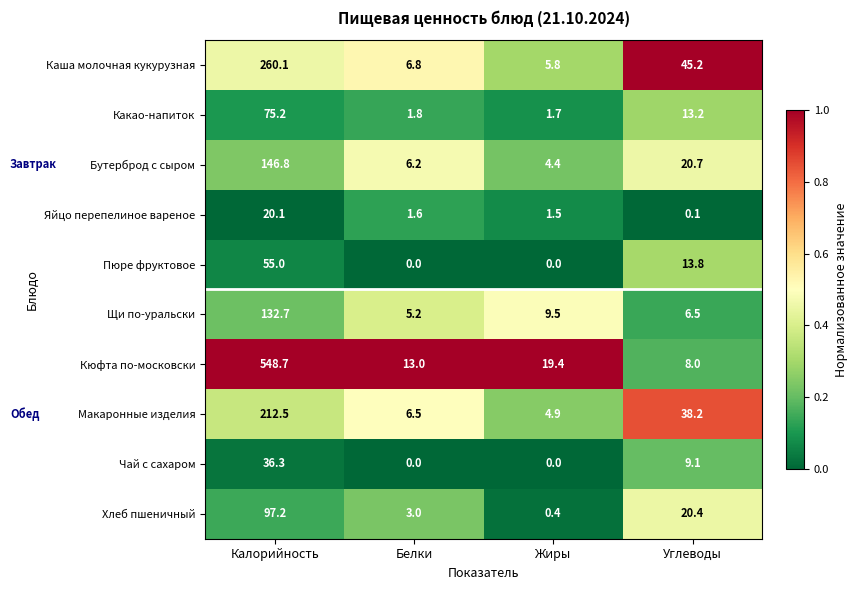

How many categories are shown in the chart?

4